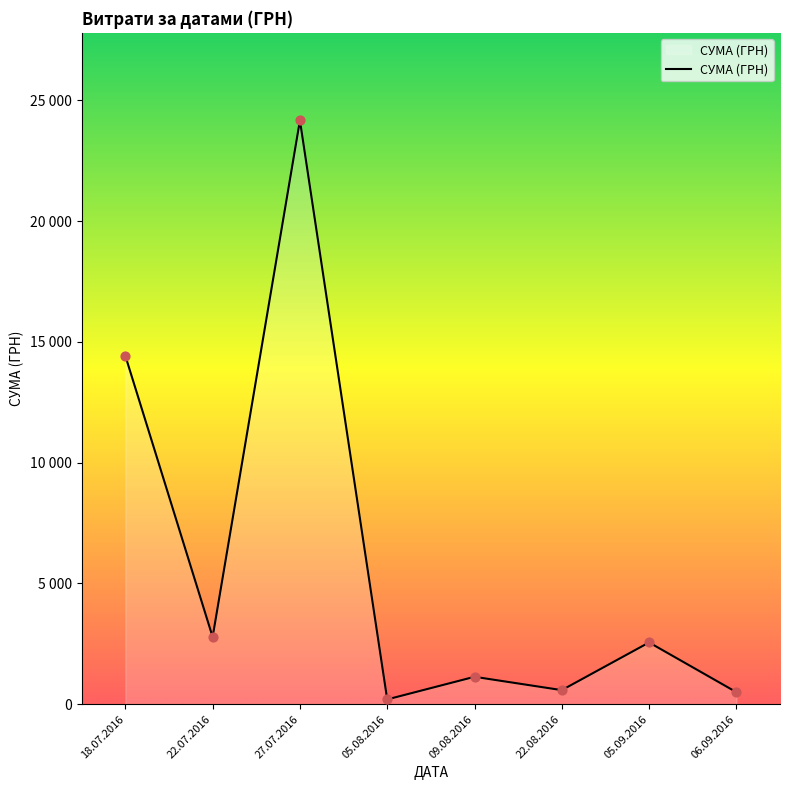

Which has a higher value, 27.07.2016 or 22.07.2016?

27.07.2016